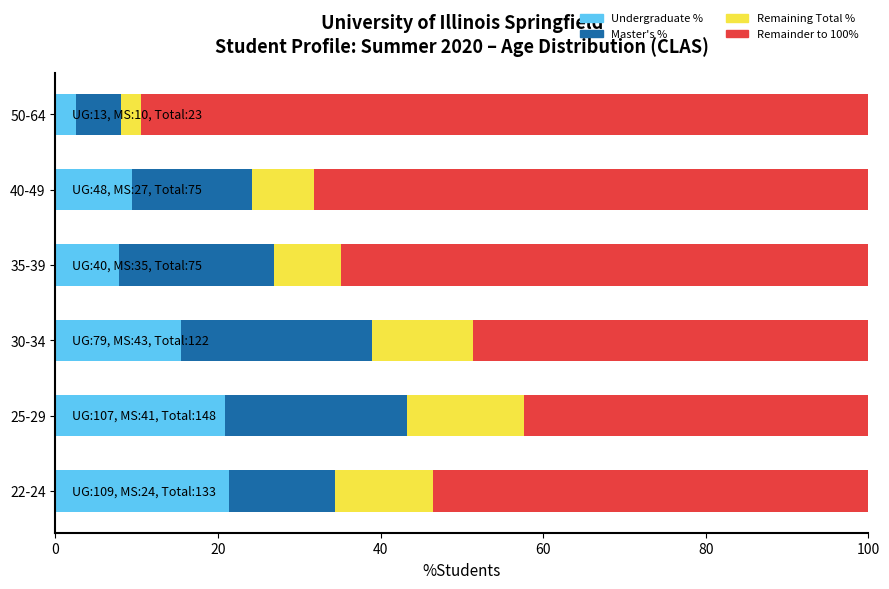

What is the maximum value for Undergraduate %?

21.3